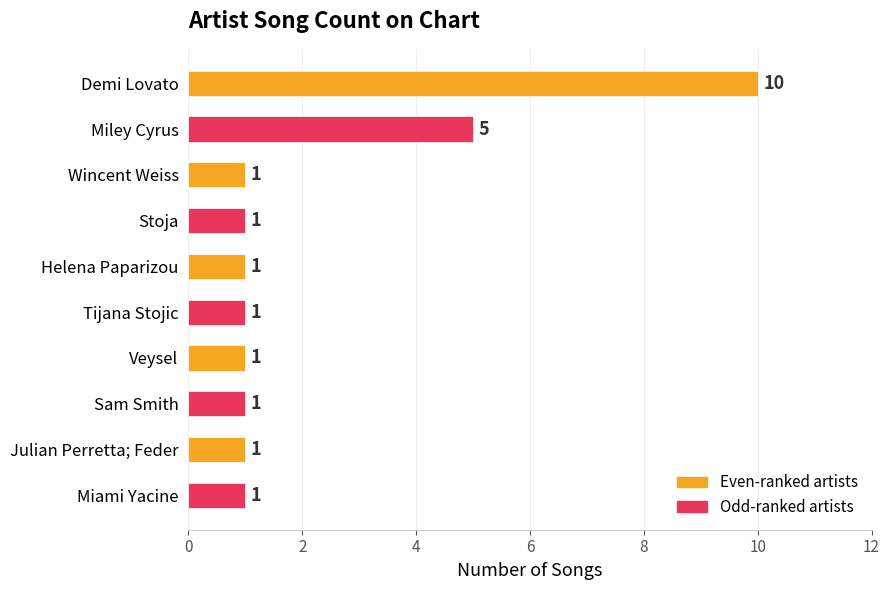

Are the bars grouped side by side (vs. stacked)?

No